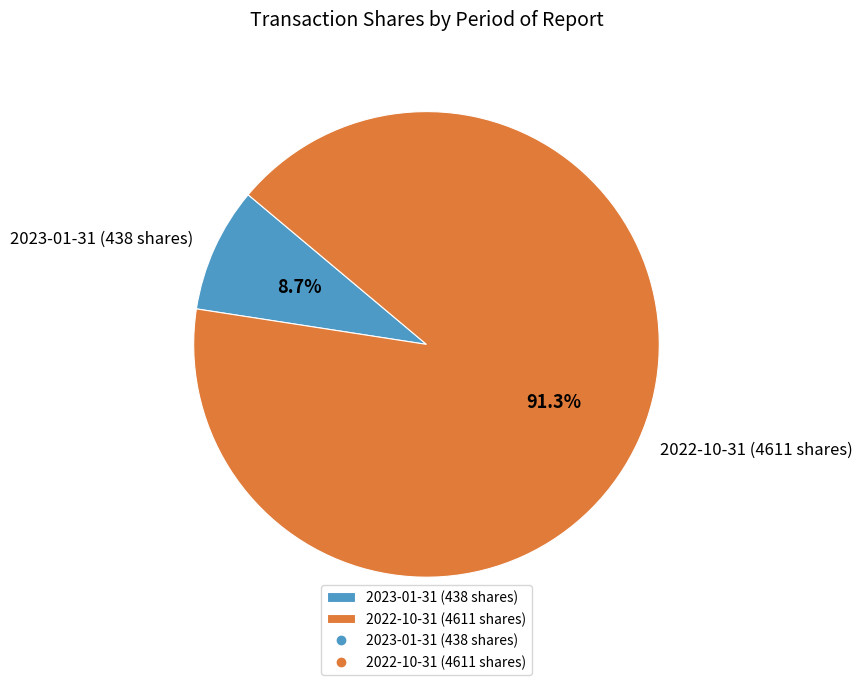

Which category accounts for the majority?

2022-10-31 (4611 shares)